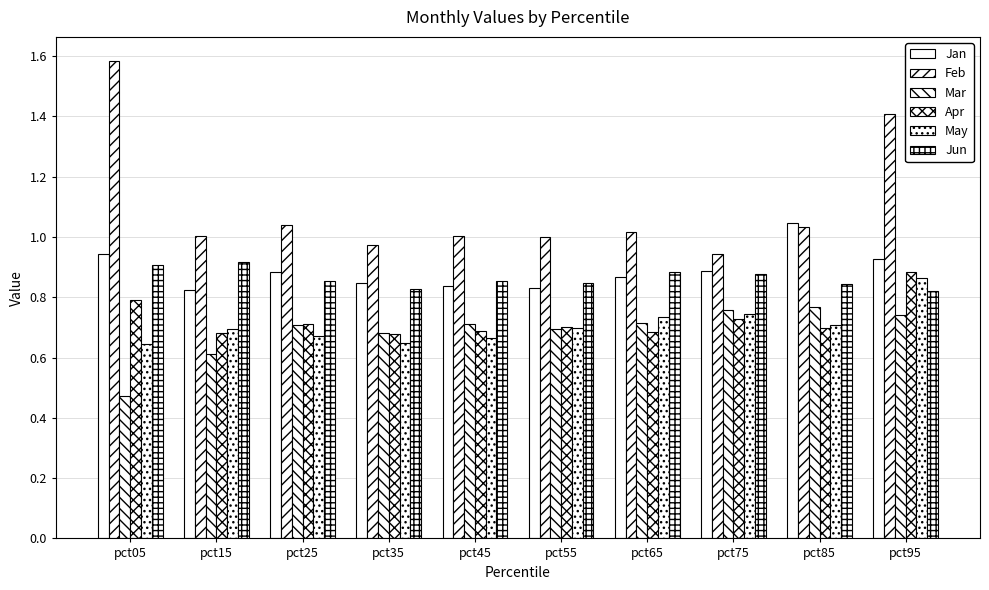

What value does the Feb series have at pct35?

1.0